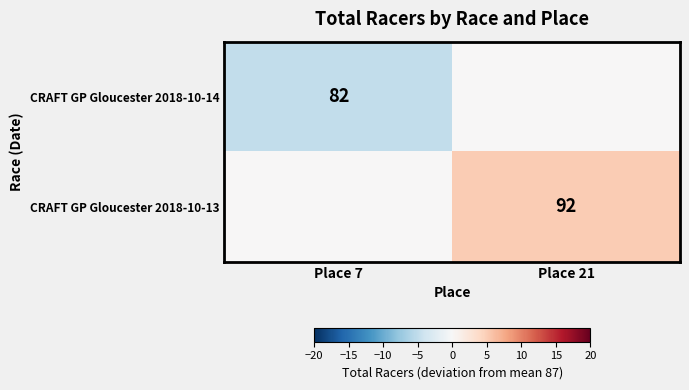

At how many categories does at least one series exceed 2?

1